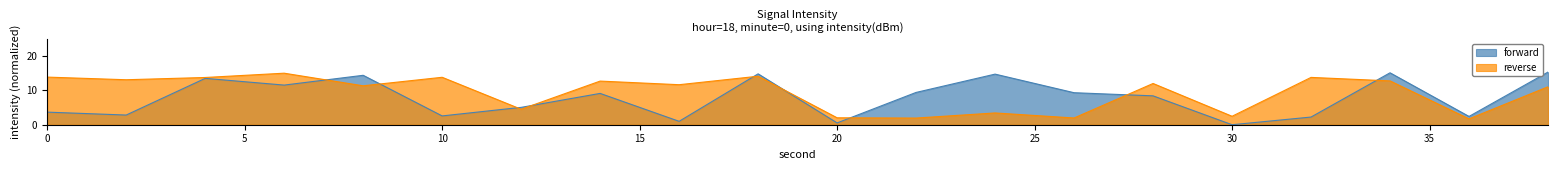

Where is the first local minimum for forward?

2